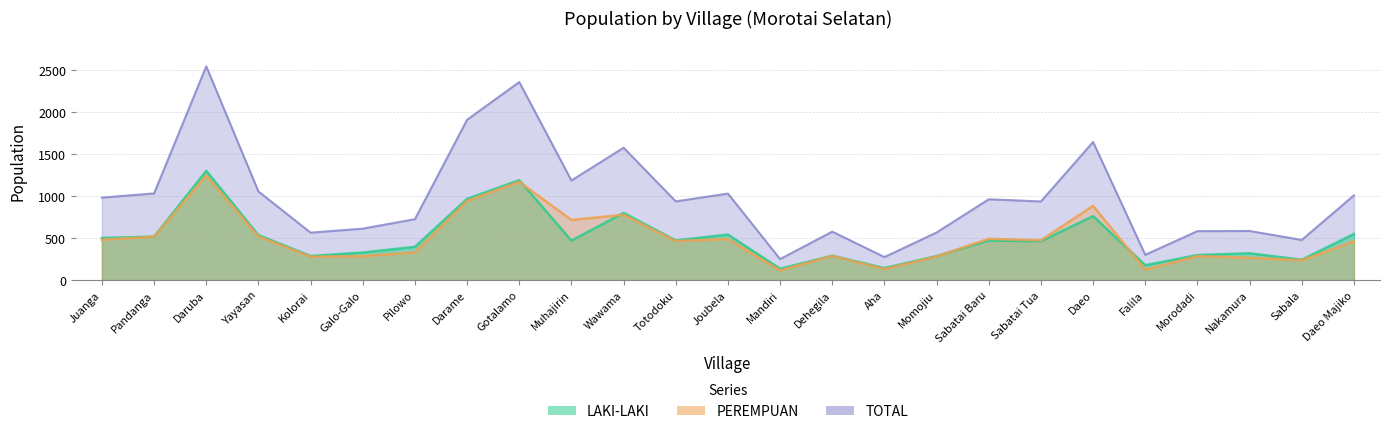

Where is LAKI-LAKI nearest to the value 718?

Daeo